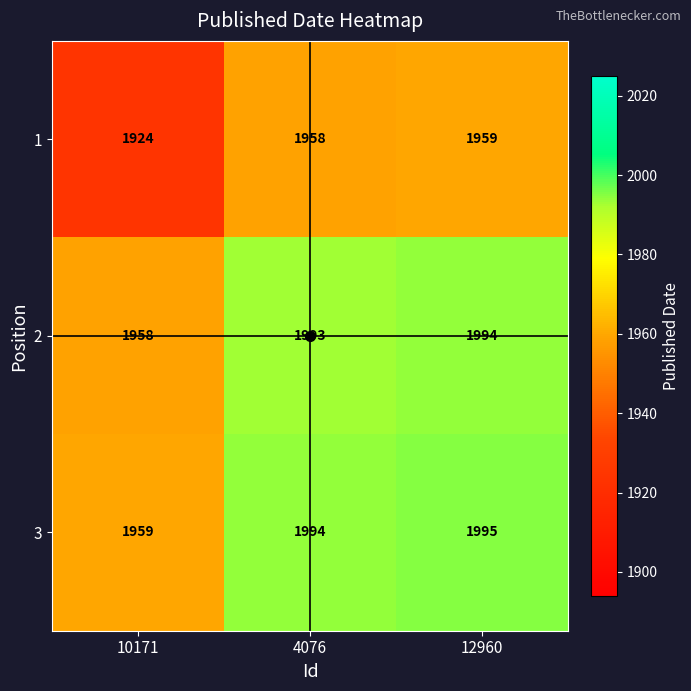

What is the spread (max minus min) of values at 4076?

36